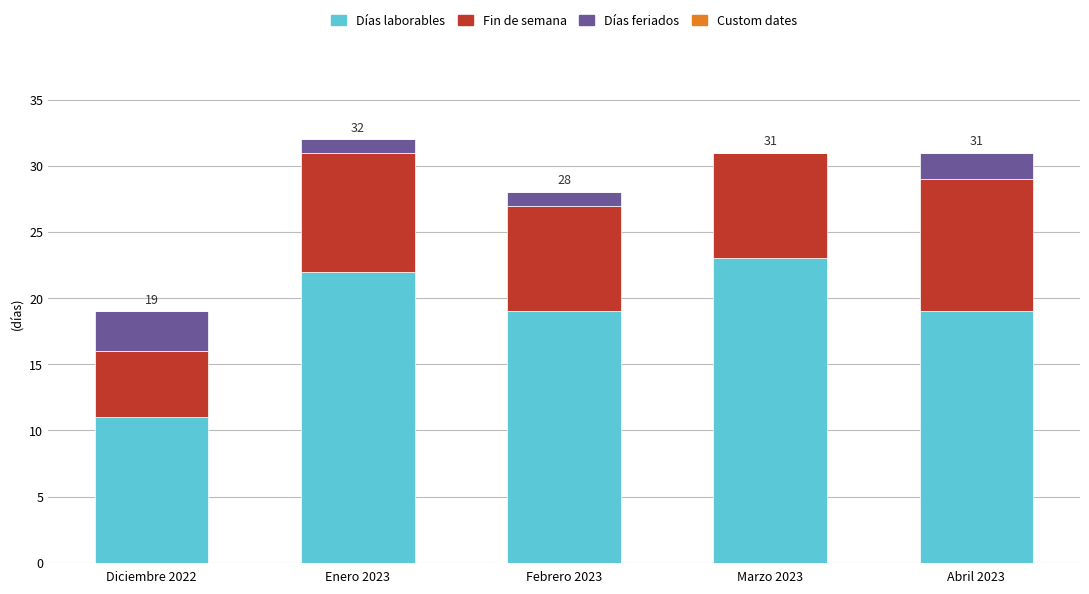

Which category has the highest value in the Días laborables series?

Marzo 2023